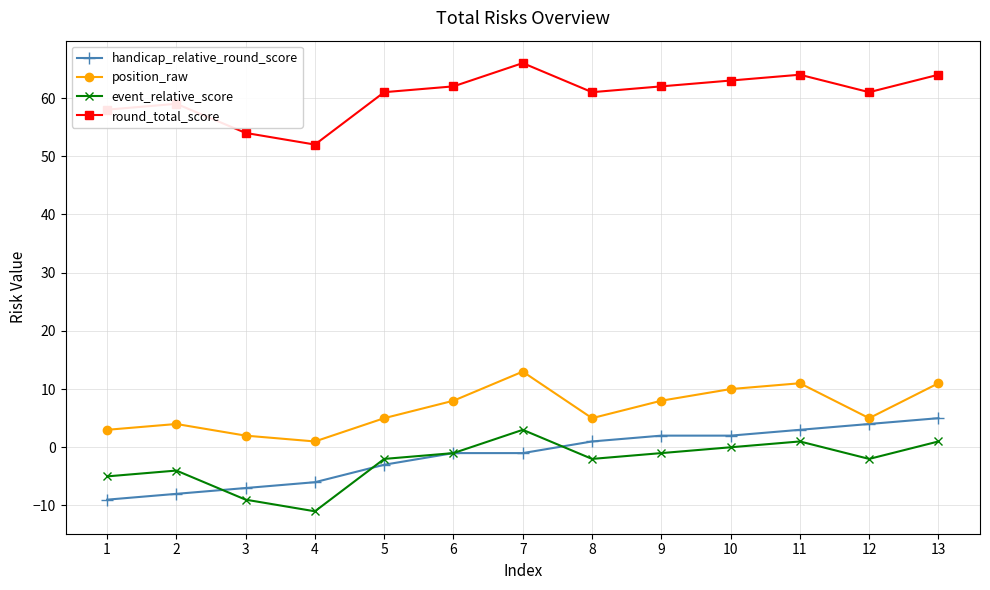

The position_raw series shows 3 at 1. True or false?

True